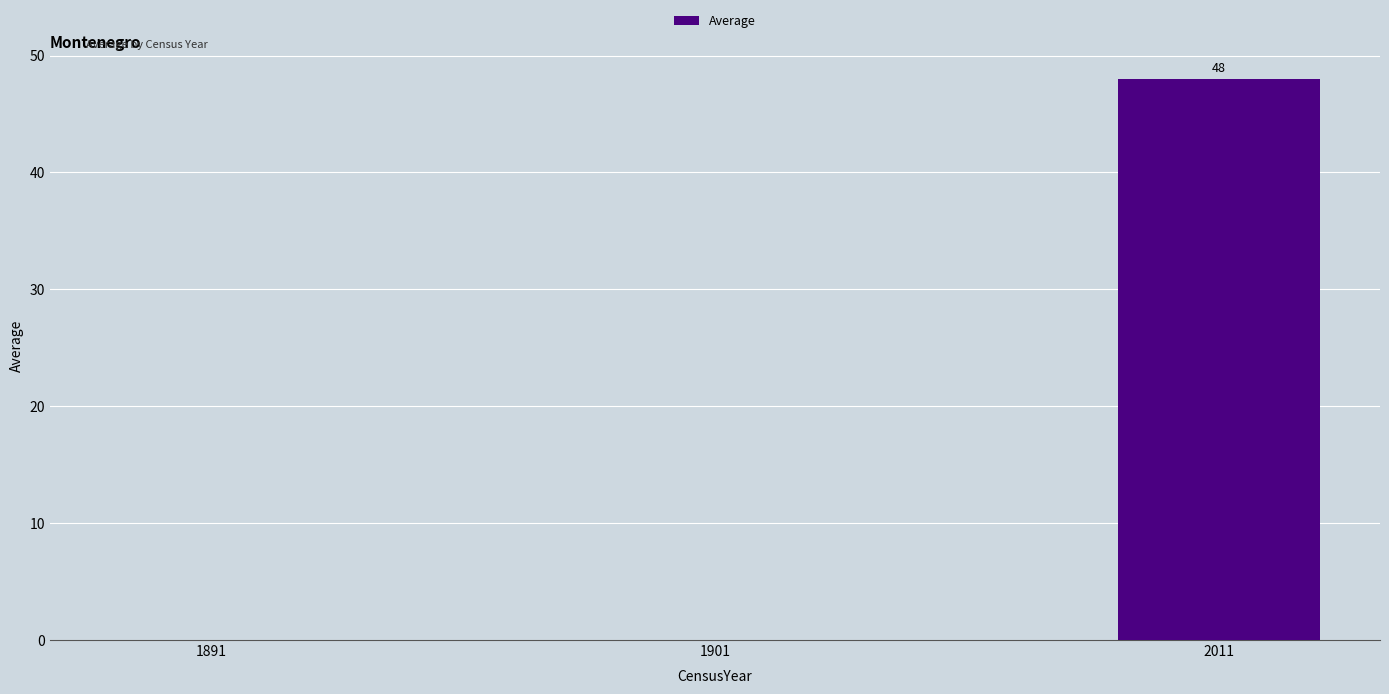

Between 2011 and 1901, which is larger?

2011